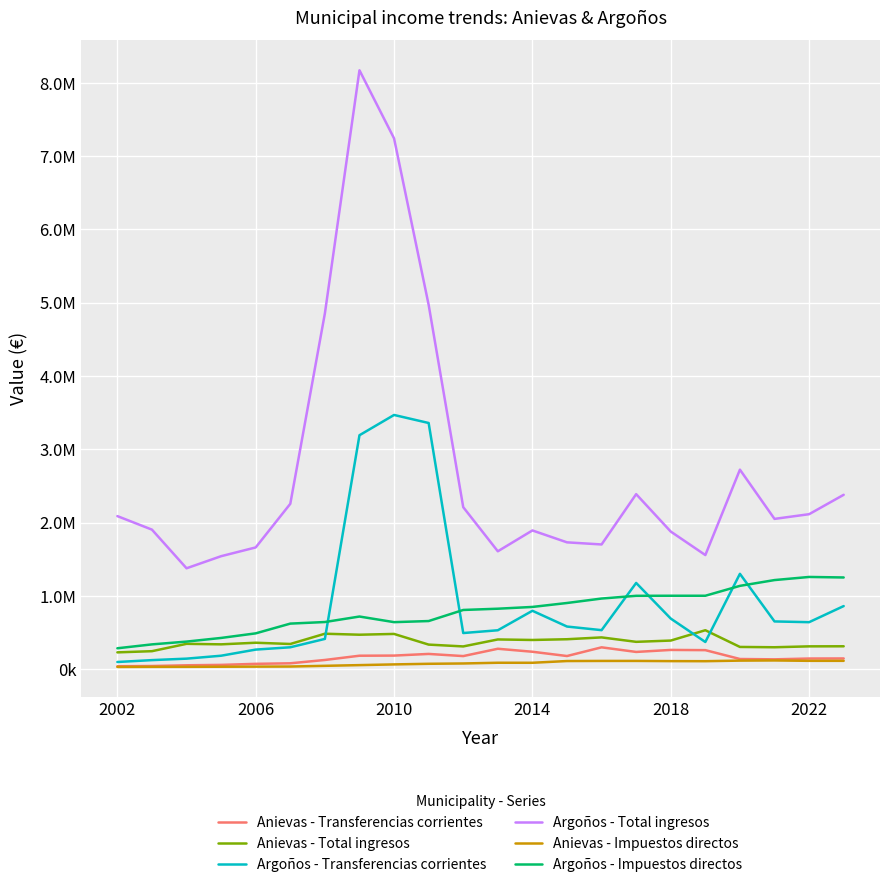

What are all the series names shown in the legend?

Anievas - Transferencias corrientes, Anievas - Total ingresos, Argoños - Transferencias corrientes, Argoños - Total ingresos, Anievas - Impuestos directos, Argoños - Impuestos directos